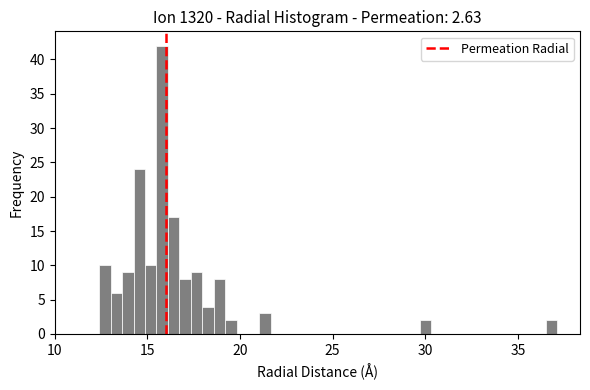

Around what value on the x-axis is the tallest bar? Give the approximate position of its centre, as read against the axis.

16.0